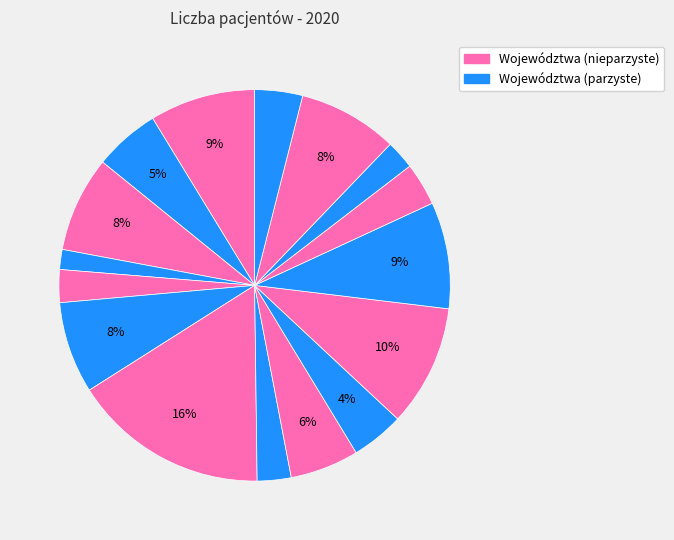

How many segments does this pie chart have?

16